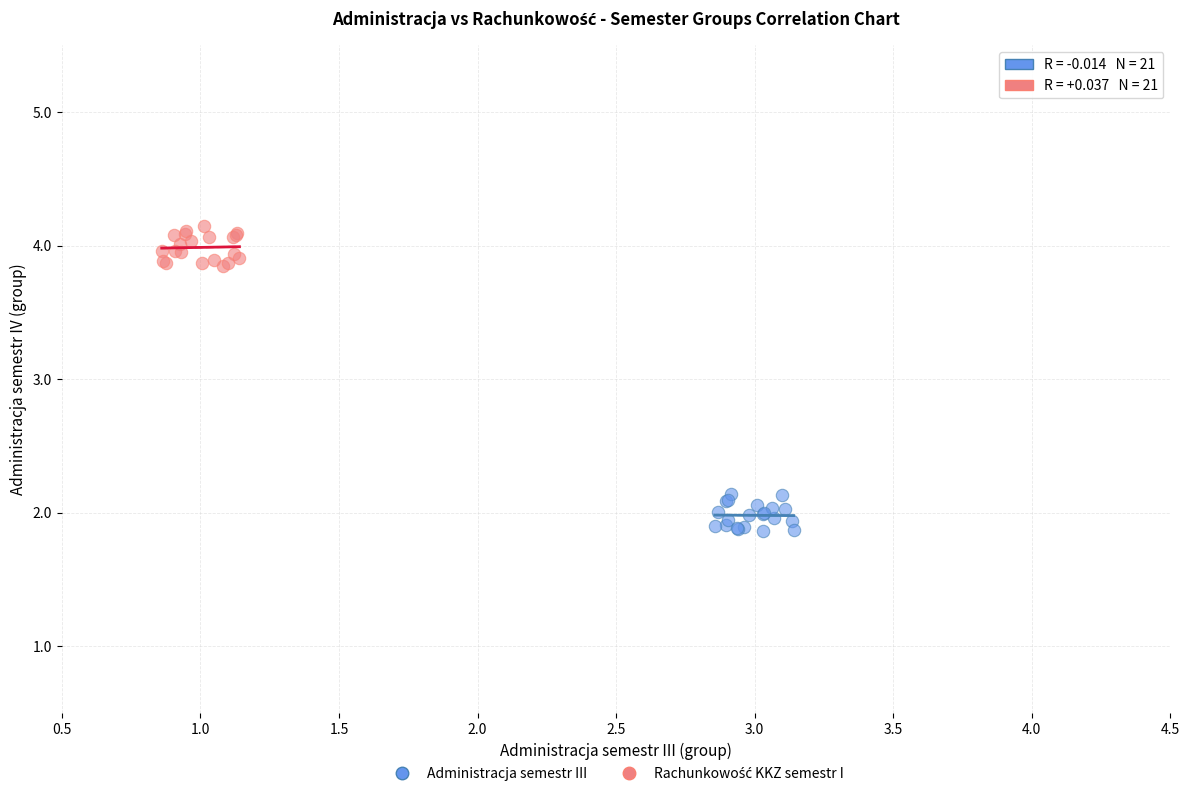

Which series contains the lowest Y value?

Administracja semestr III